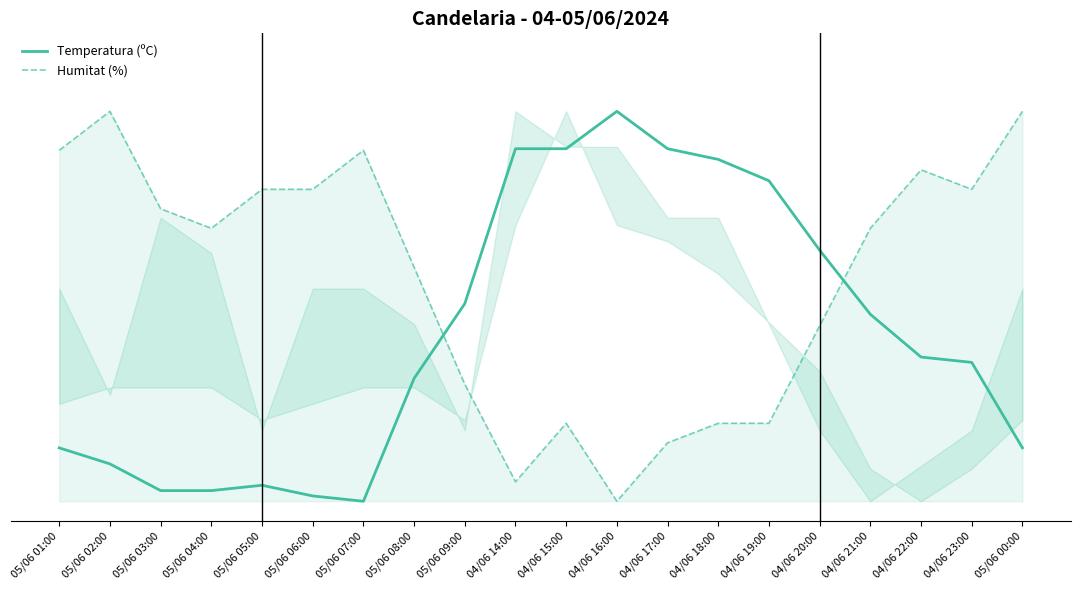

Reading left to right, extract all data points from this chart.

Temperatura (ºC): 05/06 01:00=0.1	05/06 02:00=0.1	05/06 03:00=0.0	05/06 04:00=0.0	05/06 05:00=0.0	05/06 06:00=0.0	05/06 07:00=0.0	05/06 08:00=0.3	05/06 09:00=0.5	04/06 14:00=0.9	04/06 15:00=0.9	04/06 16:00=1.0	04/06 17:00=0.9	04/06 18:00=0.9	04/06 19:00=0.8	04/06 20:00=0.6	04/06 21:00=0.5	04/06 22:00=0.4	04/06 23:00=0.4	05/06 00:00=0.1
Humitat (%): 05/06 01:00=0.9	05/06 02:00=1.0	05/06 03:00=0.8	05/06 04:00=0.7	05/06 05:00=0.8	05/06 06:00=0.8	05/06 07:00=0.9	05/06 08:00=0.6	05/06 09:00=0.3	04/06 14:00=0.1	04/06 15:00=0.2	04/06 16:00=0.0	04/06 17:00=0.1	04/06 18:00=0.2	04/06 19:00=0.2	04/06 20:00=0.5	04/06 21:00=0.7	04/06 22:00=0.8	04/06 23:00=0.8	05/06 00:00=1.0